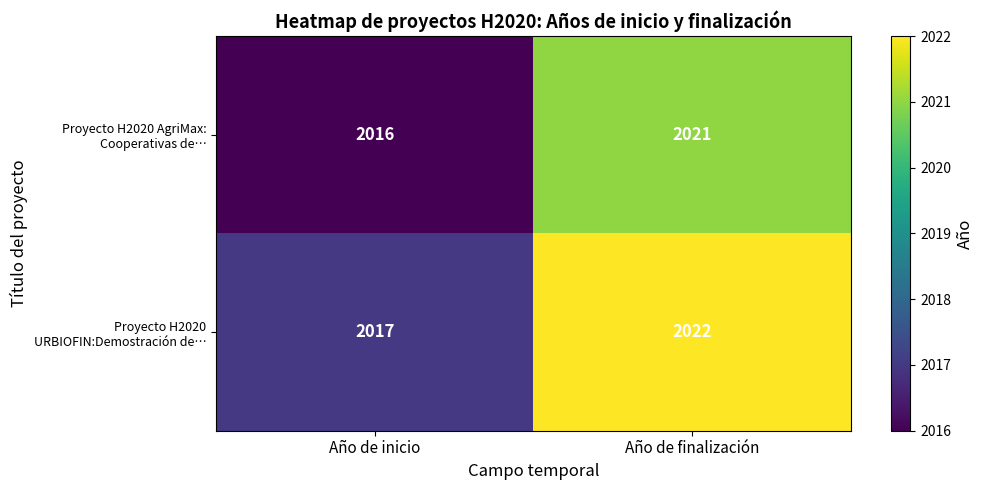

What is the difference between the Proyecto H2020 URBIOFIN:Demostración de… values at Año de inicio and Año de finalización?

5